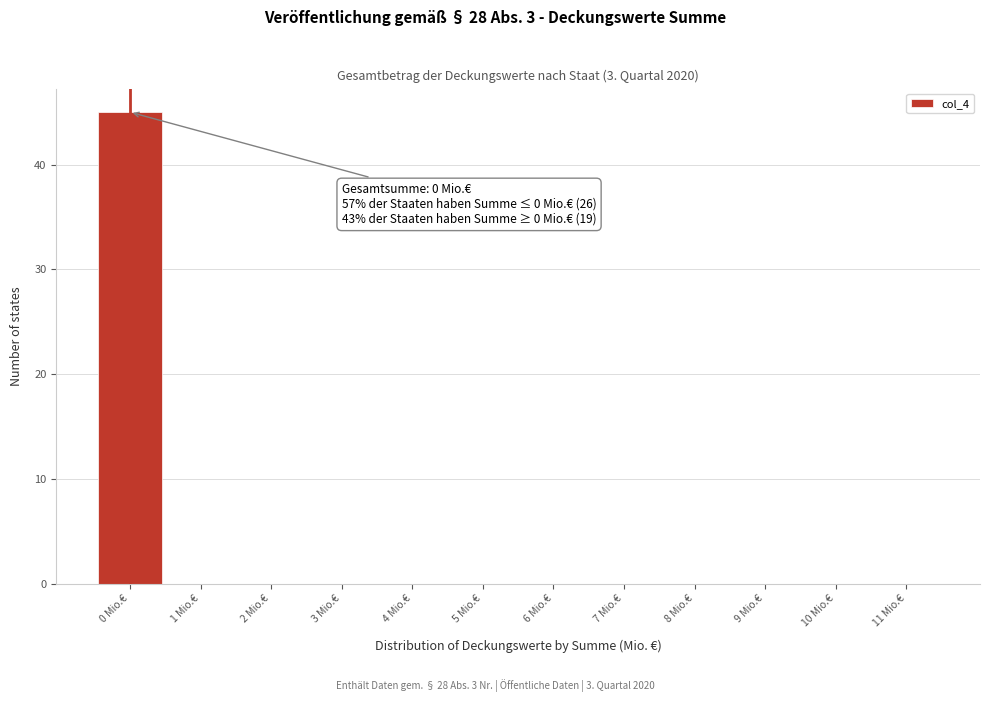

Which range on the x-axis has the tallest bar?

-0.5 to 0.5